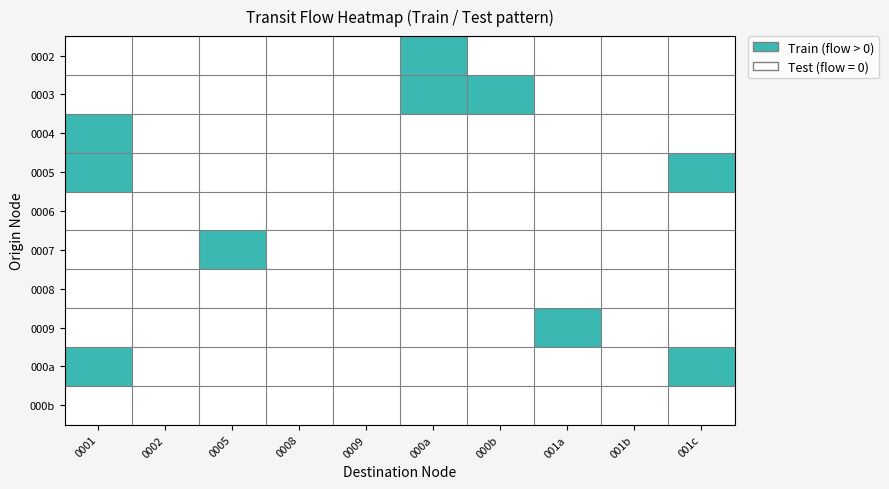

List the series in order of their peak value, lowest first.

0006, 0008, 000b, 0002, 0003, 0004, 0005, 0007, 0009, 000a